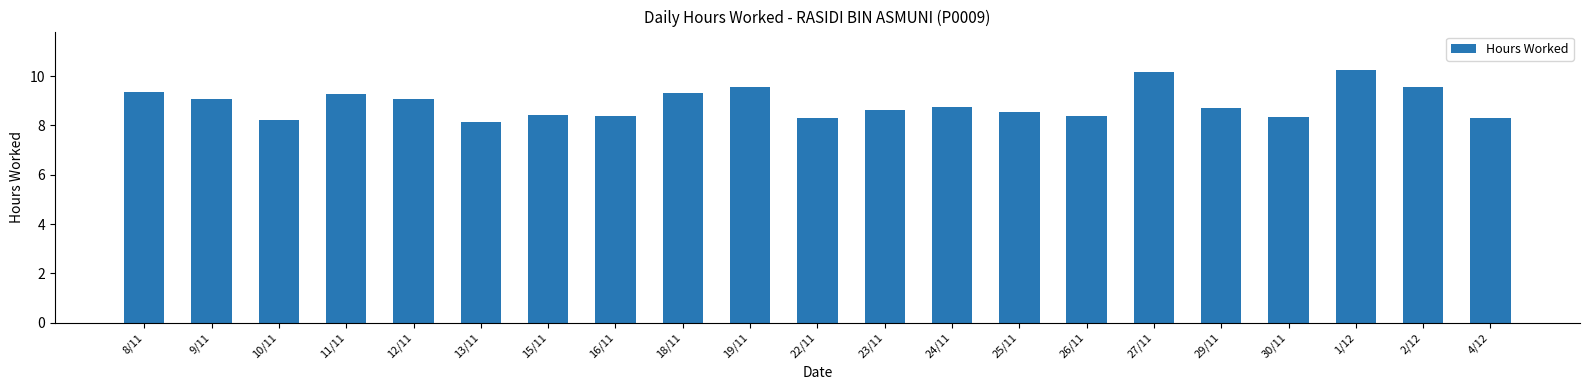

What position from the left is 19/11?

10